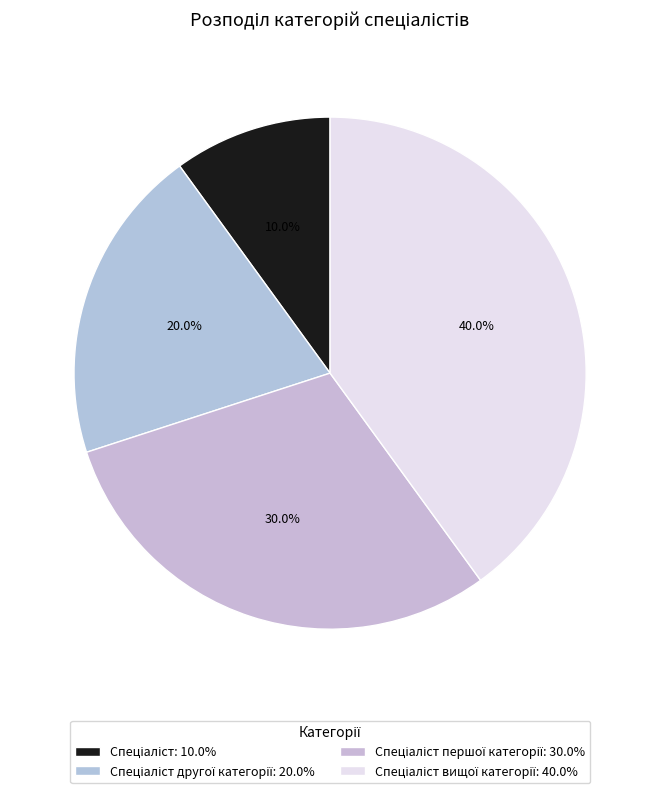

What is the largest slice in the pie chart?

Спеціаліст вищої категорії